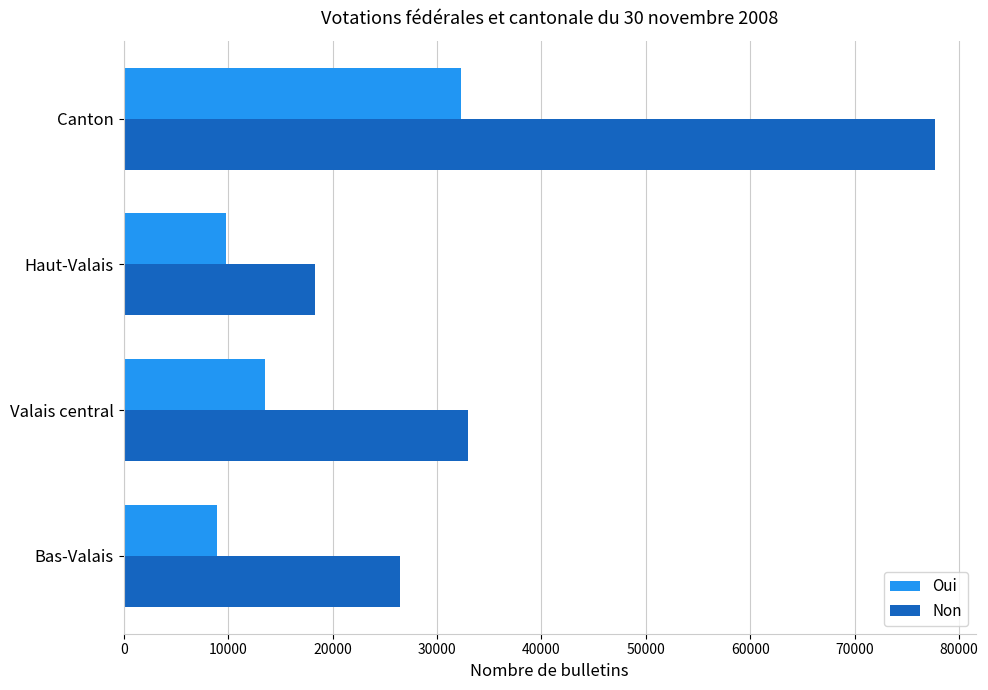

What is the minimum value for Oui?

8972